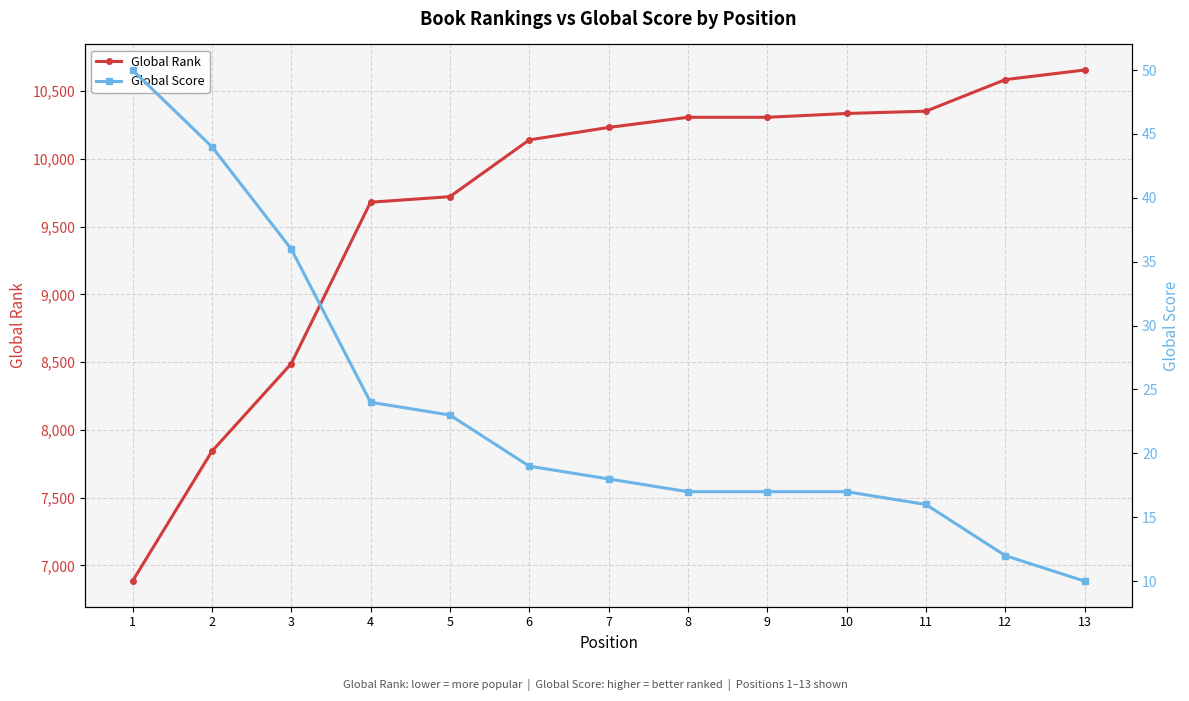

Between 6 and 12, which is larger?

12